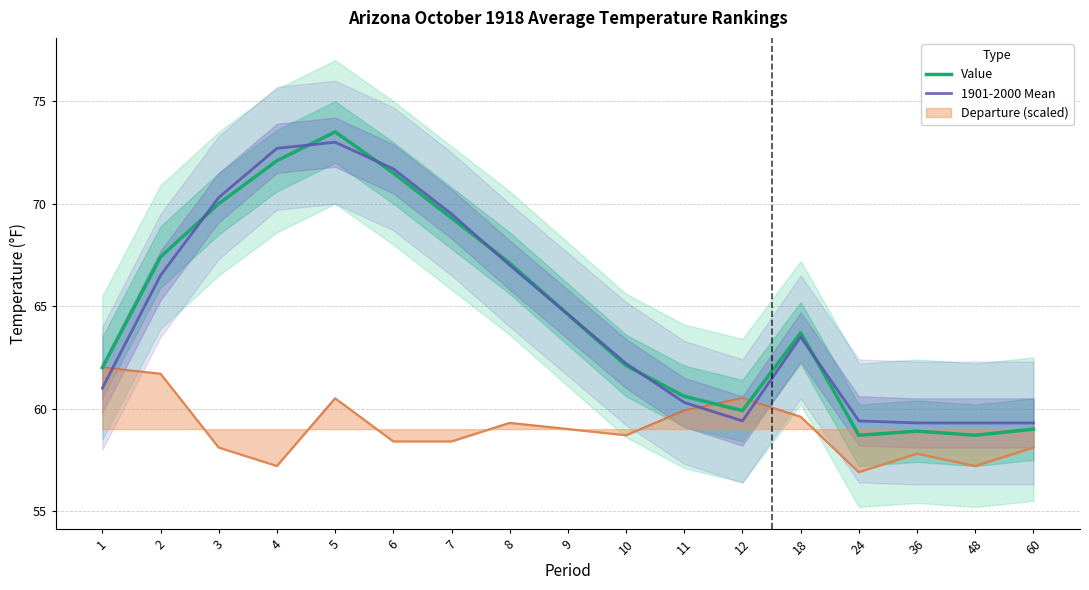

Does the chart have visible grid lines?

Yes